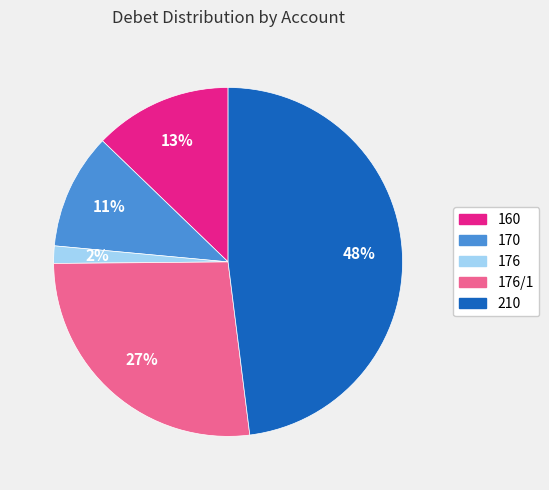

Is there a majority slice in this chart?

No